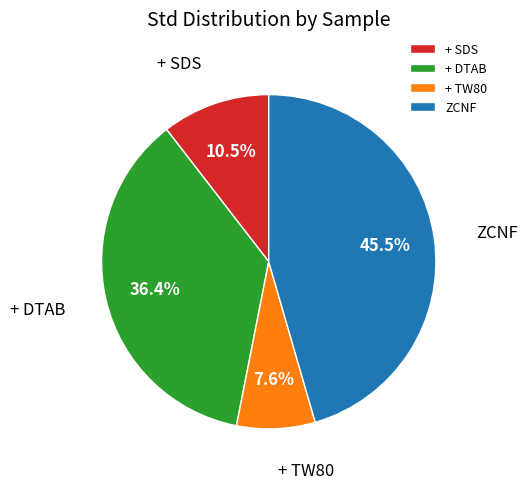

Which category has the biggest portion of the pie?

ZCNF